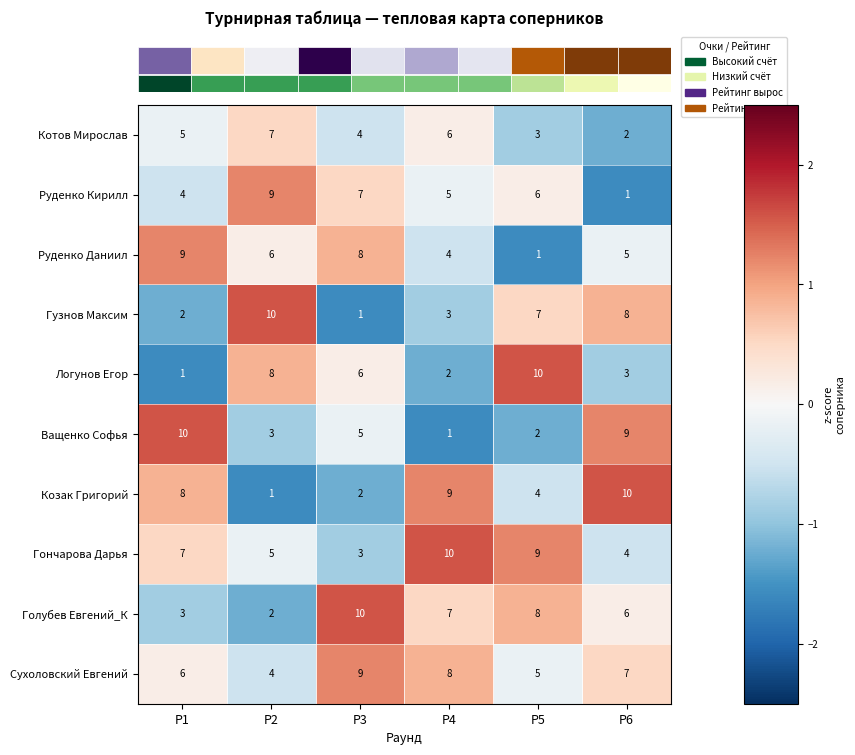

Count the number of categories in the chart.

6